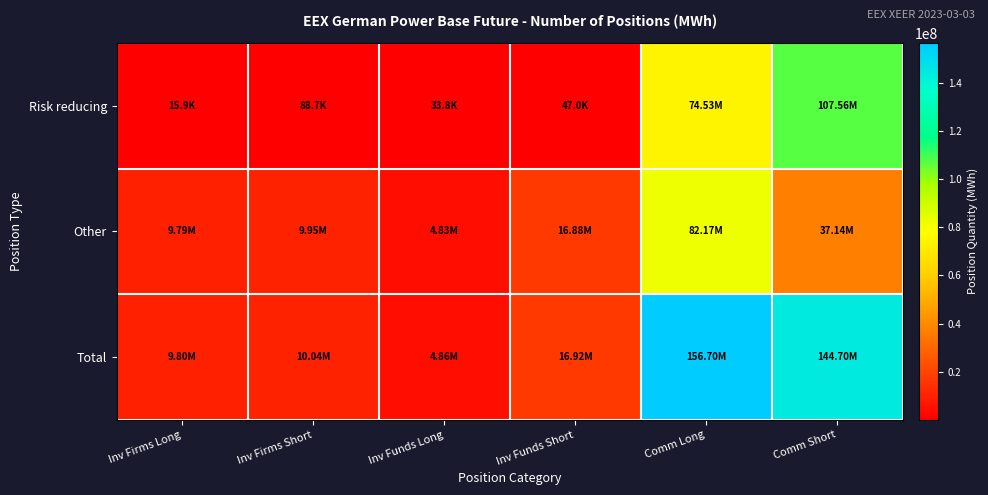

What is the maximum value shown in the chart?

156703379.6